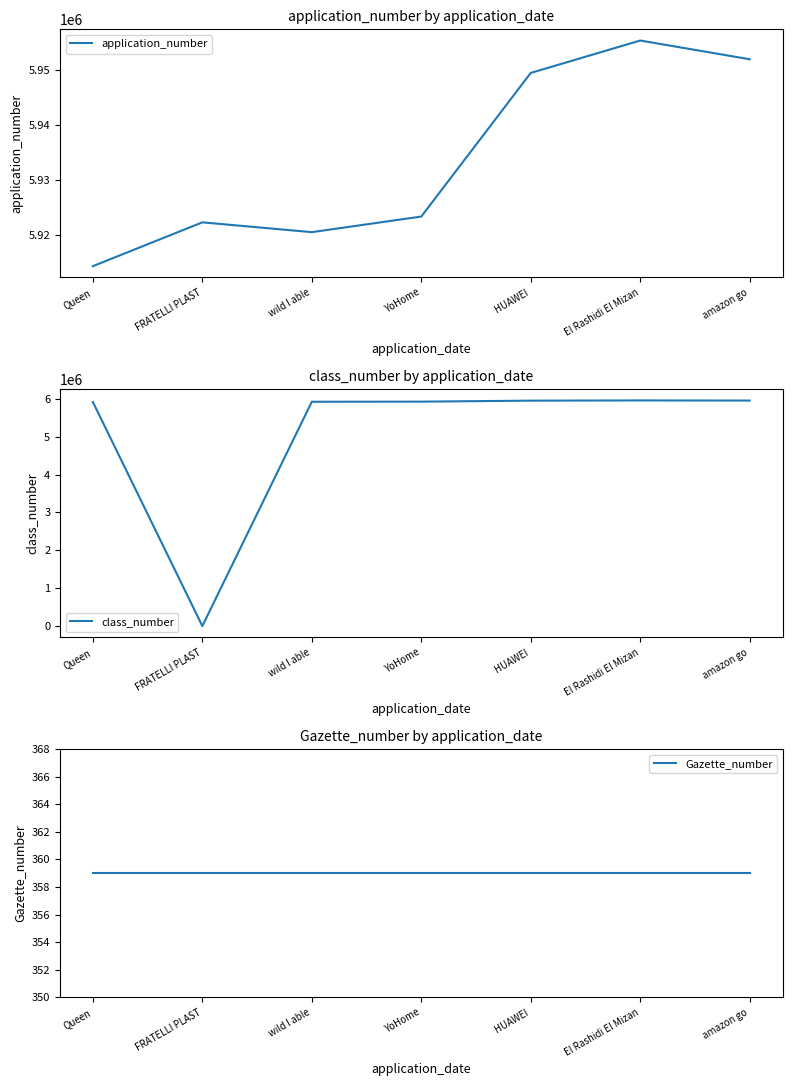

List the labels in order of Gazette_number value, smallest first.

Queen, FRATELLI PLAST, wild l able, YoHome, HUAWEI, El Rashidi El Mizan, amazon go